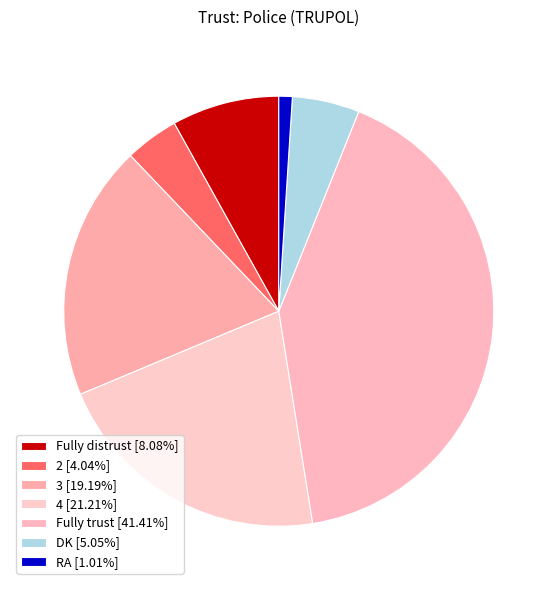

How much of the chart is everything except 3?

80.8%